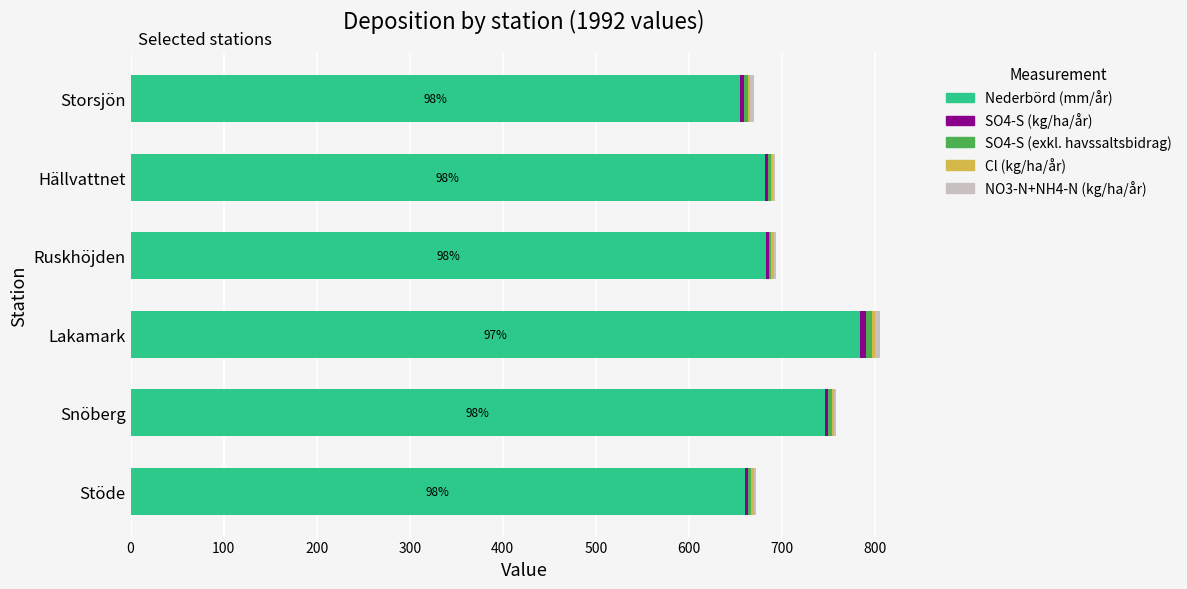

What is the maximum value for Nederbörd (mm/år)?

784.0